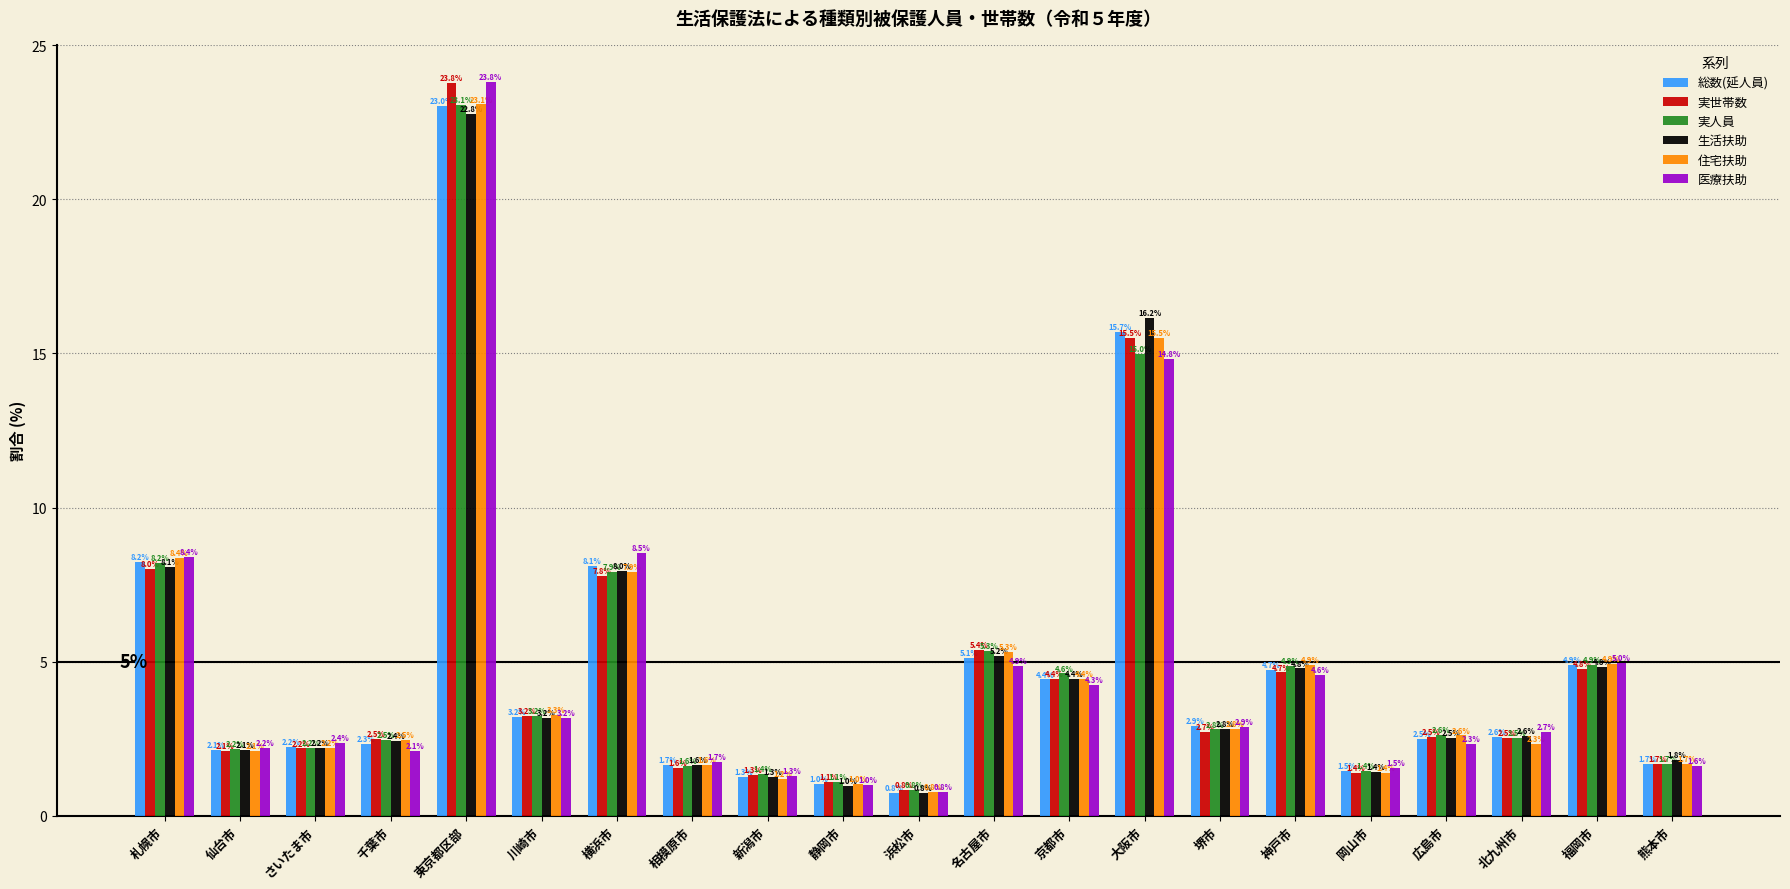

Rank the categories by 医療扶助 value from lowest to highest.

浜松市, 静岡市, 新潟市, 岡山市, 熊本市, 相模原市, 千葉市, 仙台市, 広島市, さいたま市, 北九州市, 堺市, 川崎市, 京都市, 神戸市, 名古屋市, 福岡市, 札幌市, 横浜市, 大阪市, 東京都区部